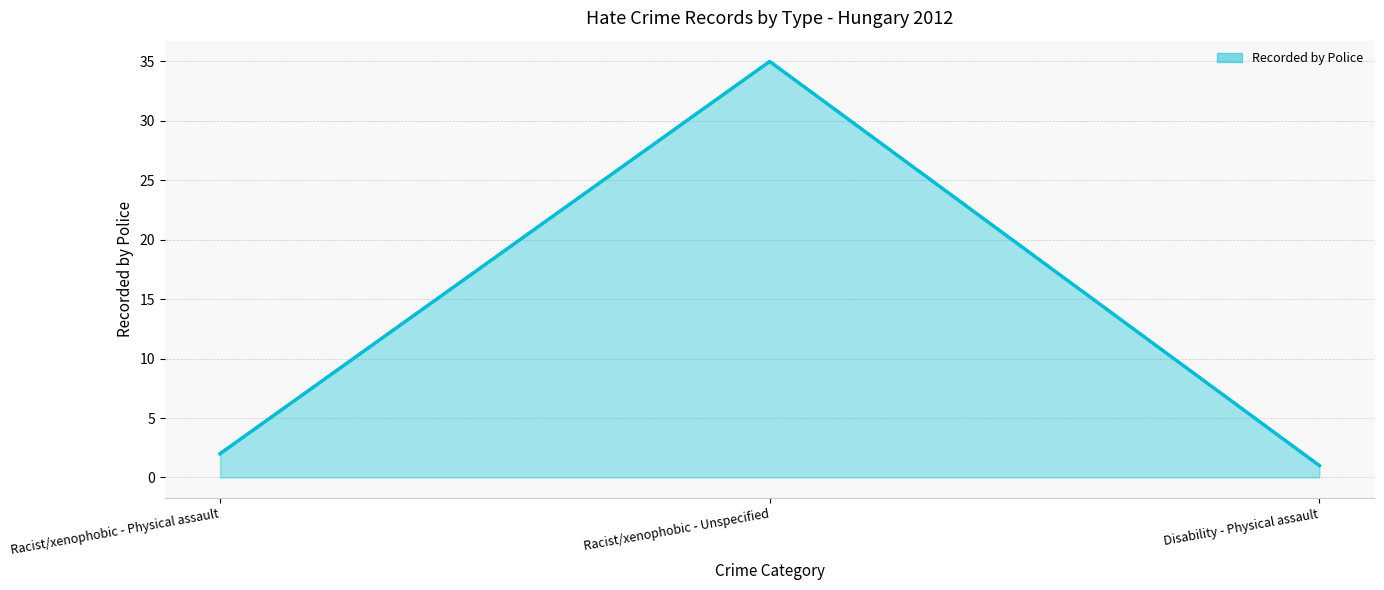

Which label corresponds to the smallest value in the chart?

Disability - Physical assault